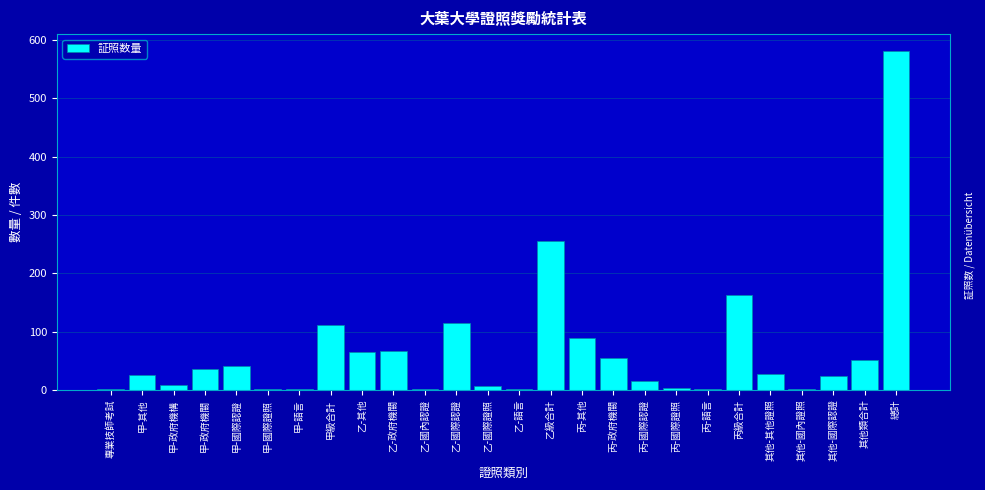

Where is the data nearest to the value 291?

乙級合計